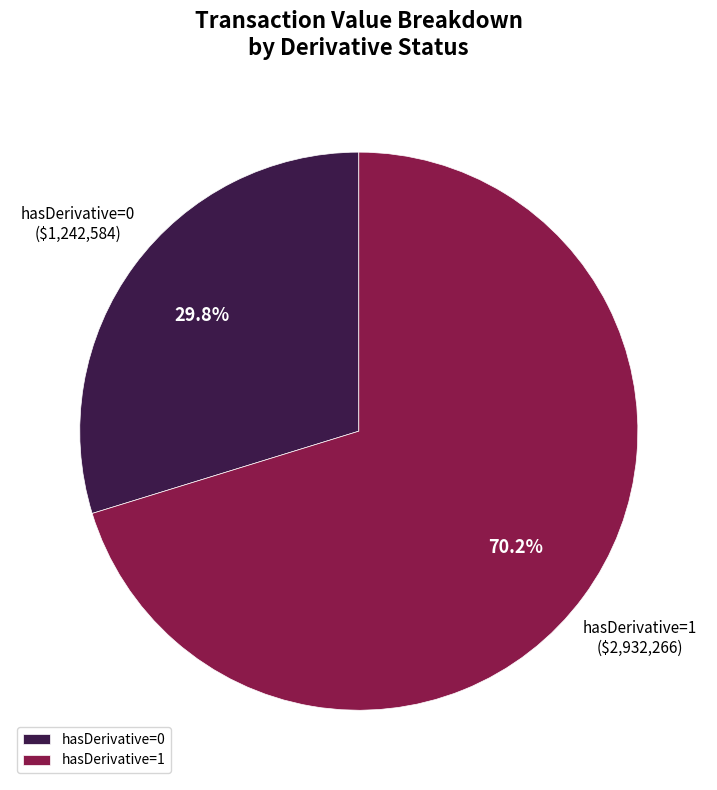

Approximately how many times larger is the value at hasDerivative=1 compared to hasDerivative=0?

2.4